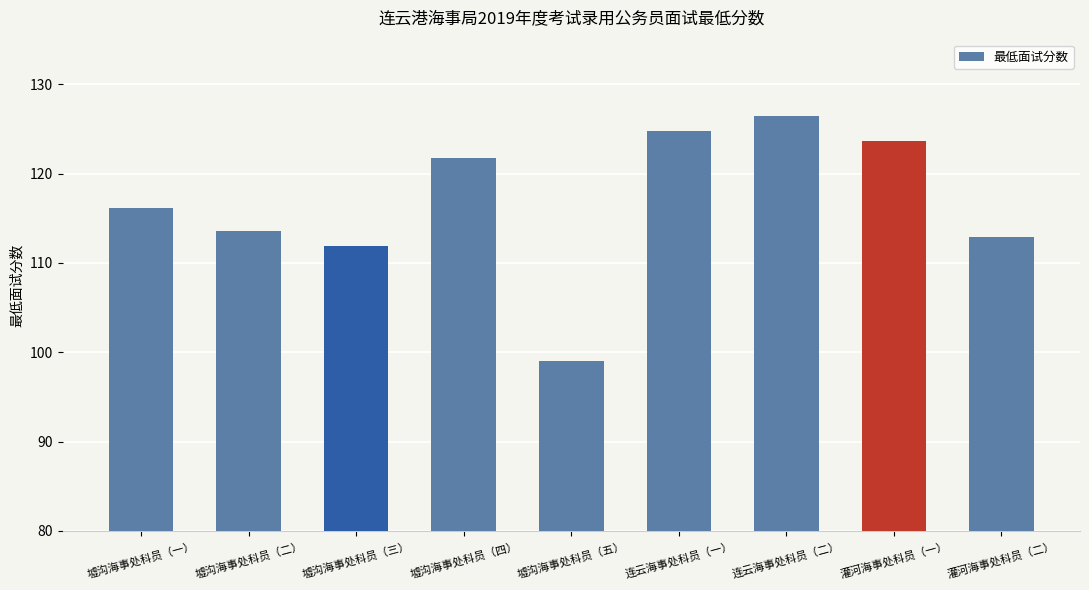

What is the difference between the maximum and minimum values?

27.4